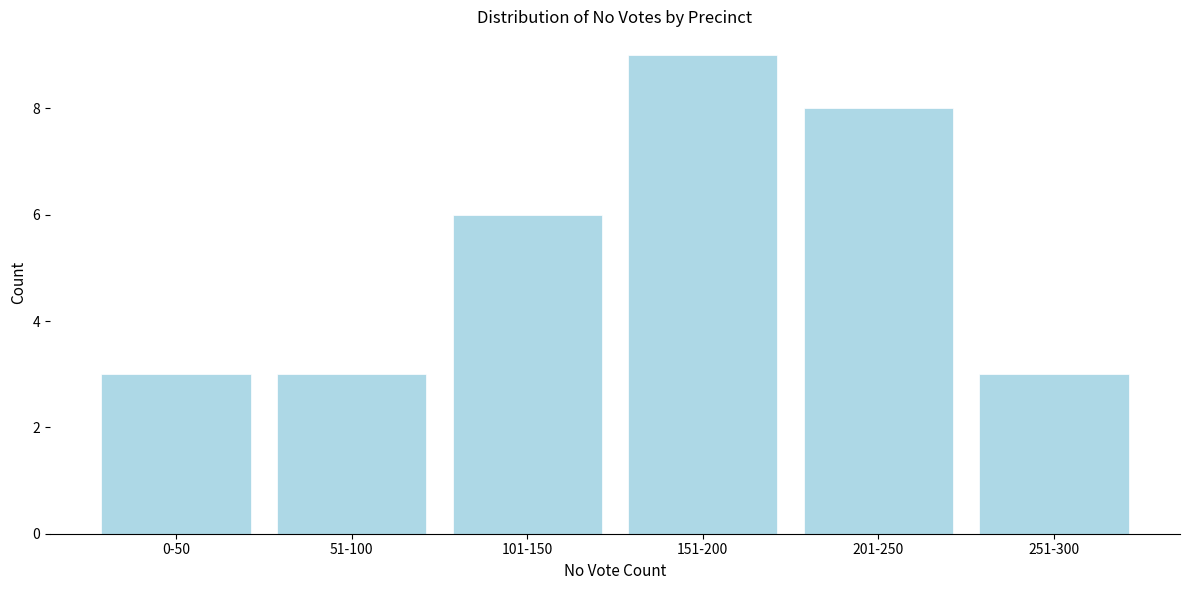

Reading left to right, list all the values displayed in this chart.

3	3	6	9	8	3